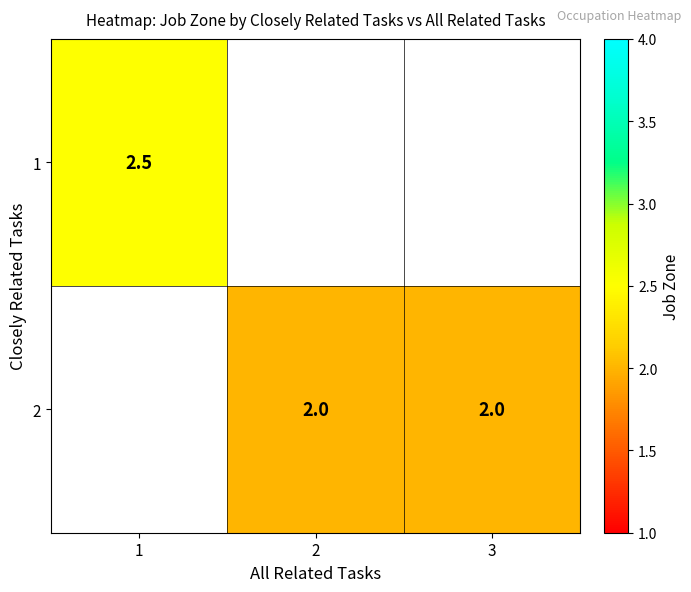

True or false: 2 has a value of 2.0 at 3.

True